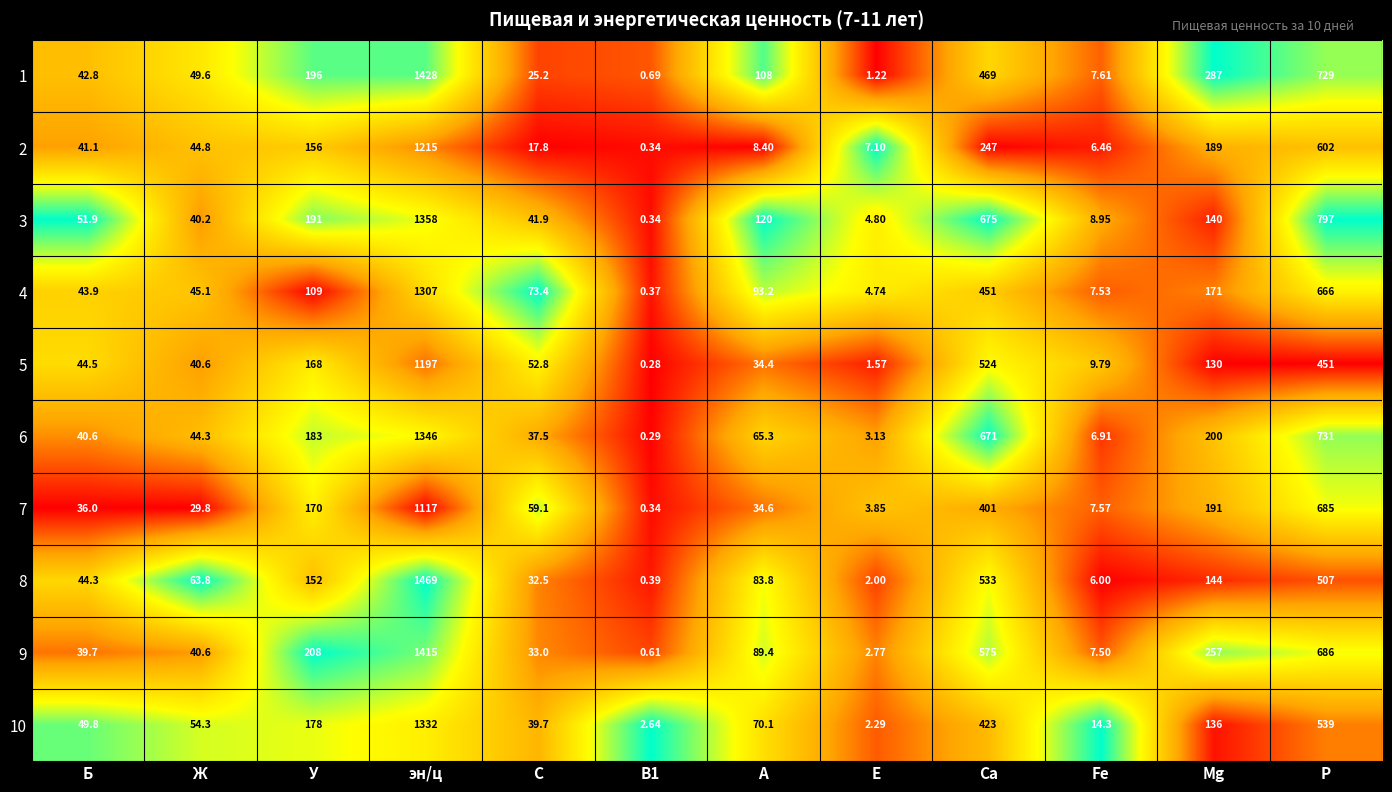

At which label is 3 closest to 679?

Са